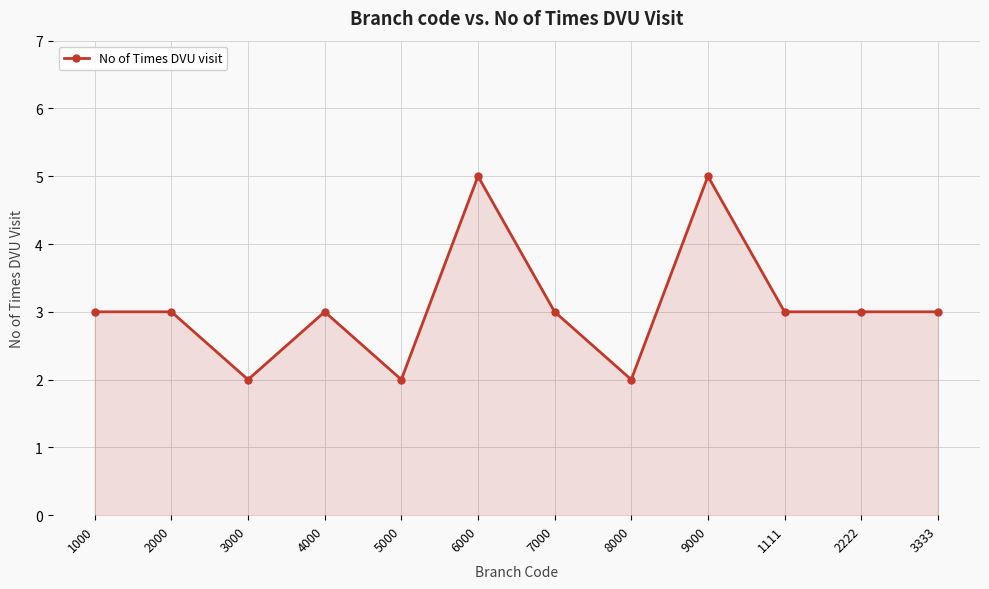

The value at 1000 is 3. True or false?

True